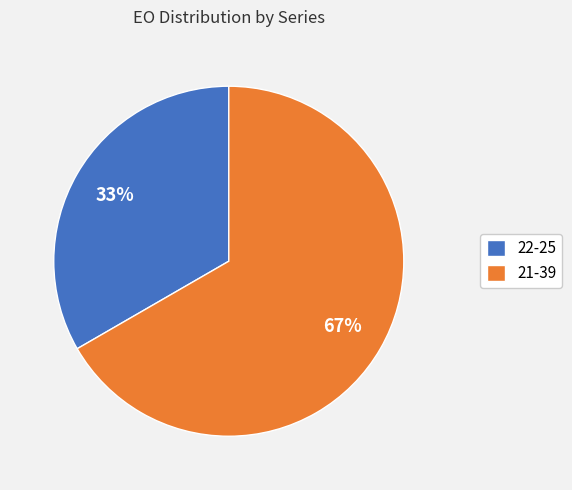

How many segments does this pie chart have?

2